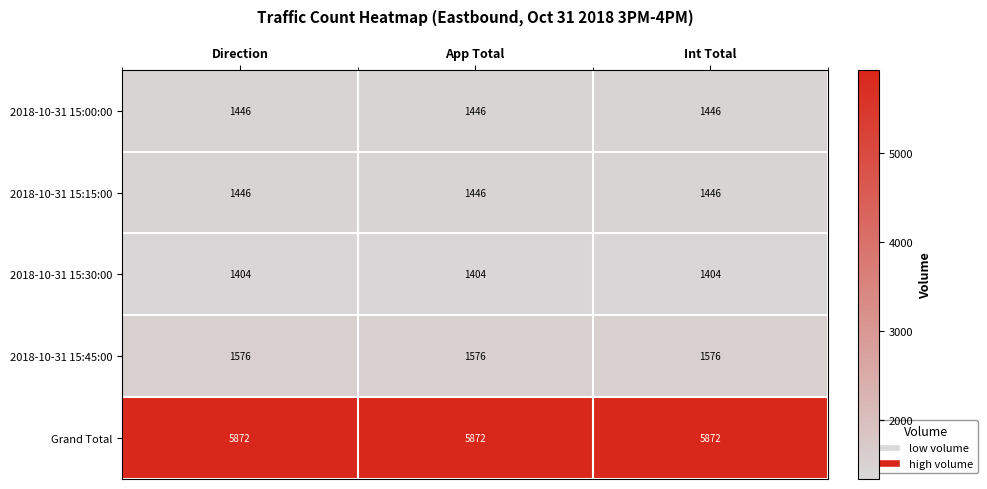

What is the average value of the 2018-10-31 15:30:00 series?

1404